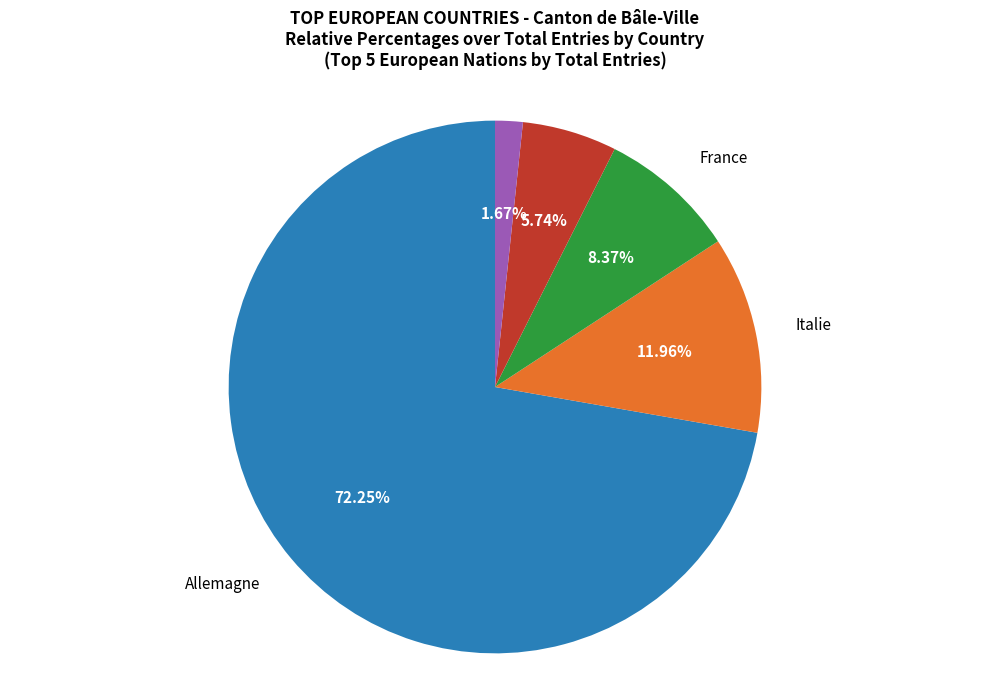

Is the sum of Espagne and Grèce greater than half?

No